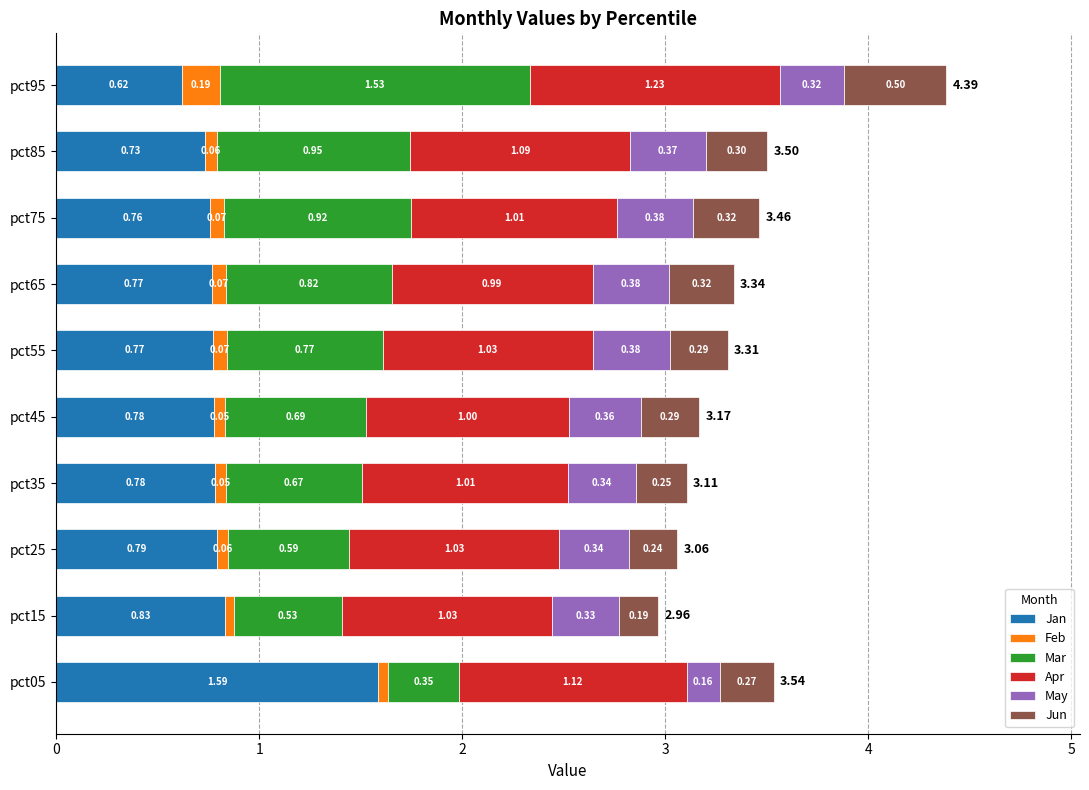

What is the total value across all series at pct45?

3.2